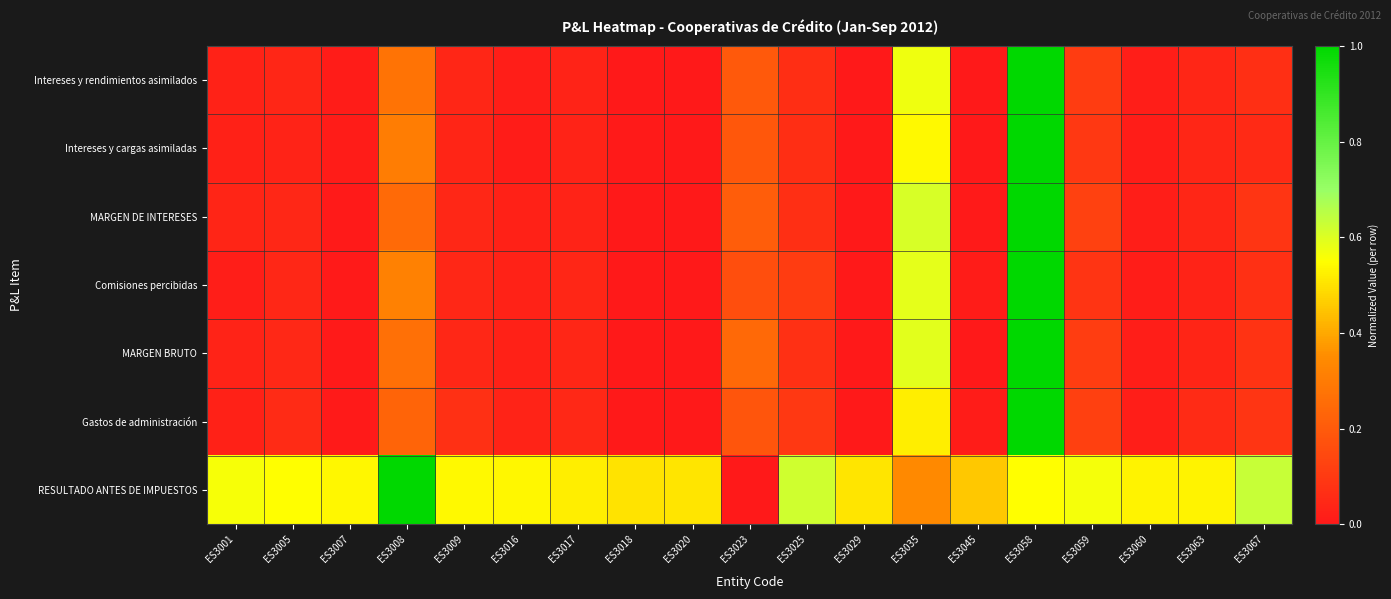

What is the spread (max minus min) of values at ES3018?

0.5